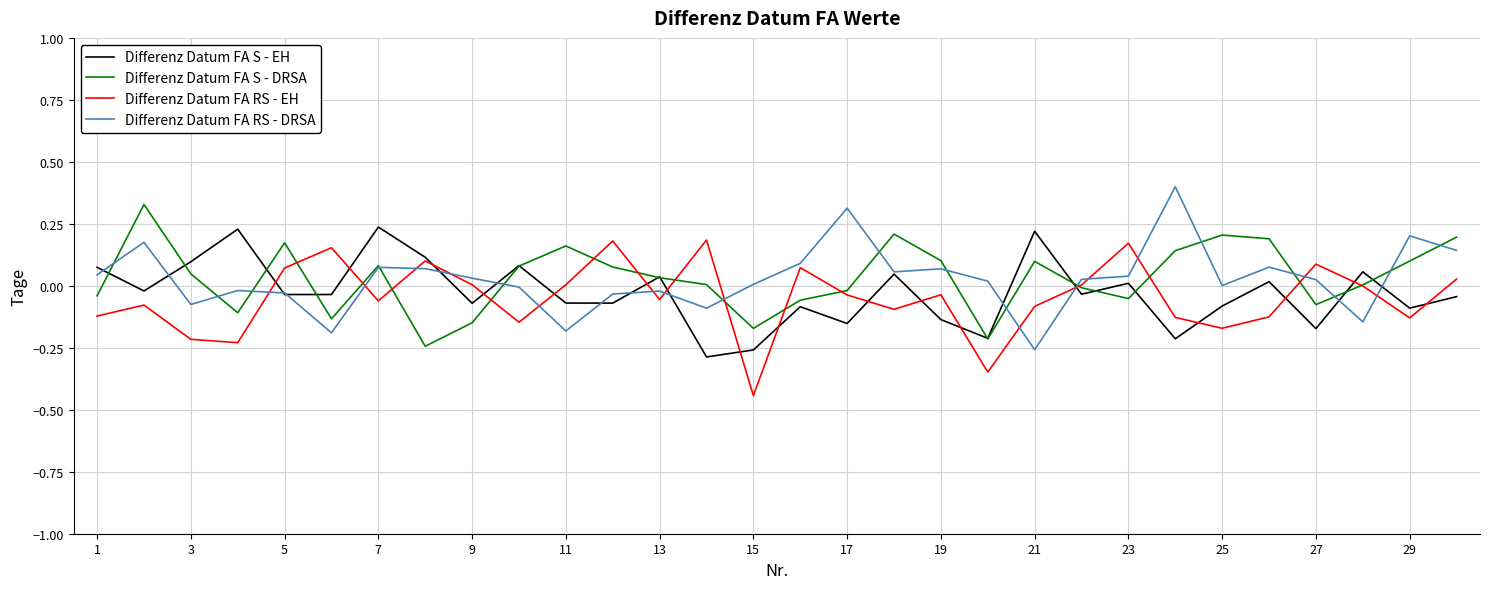

Which series ends up on top after the final intersection of Differenz Datum FA RS - EH and Differenz Datum FA S - DRSA?

Differenz Datum FA S - DRSA